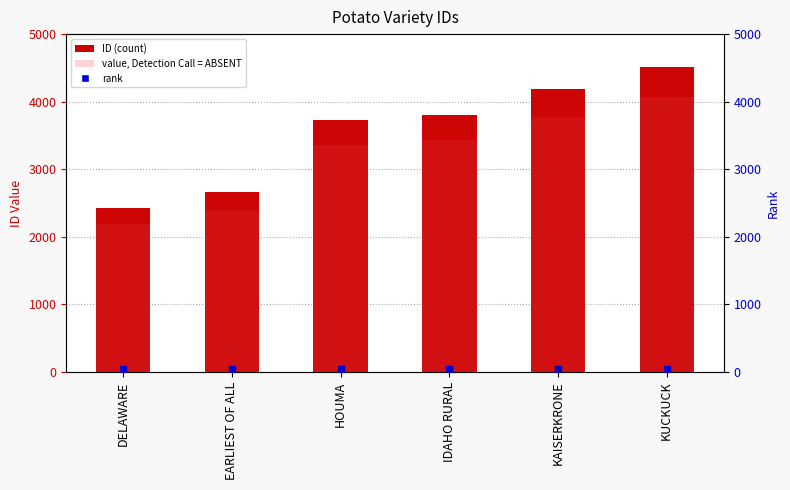

What is the total value across all series at KUCKUCK?

4557.9